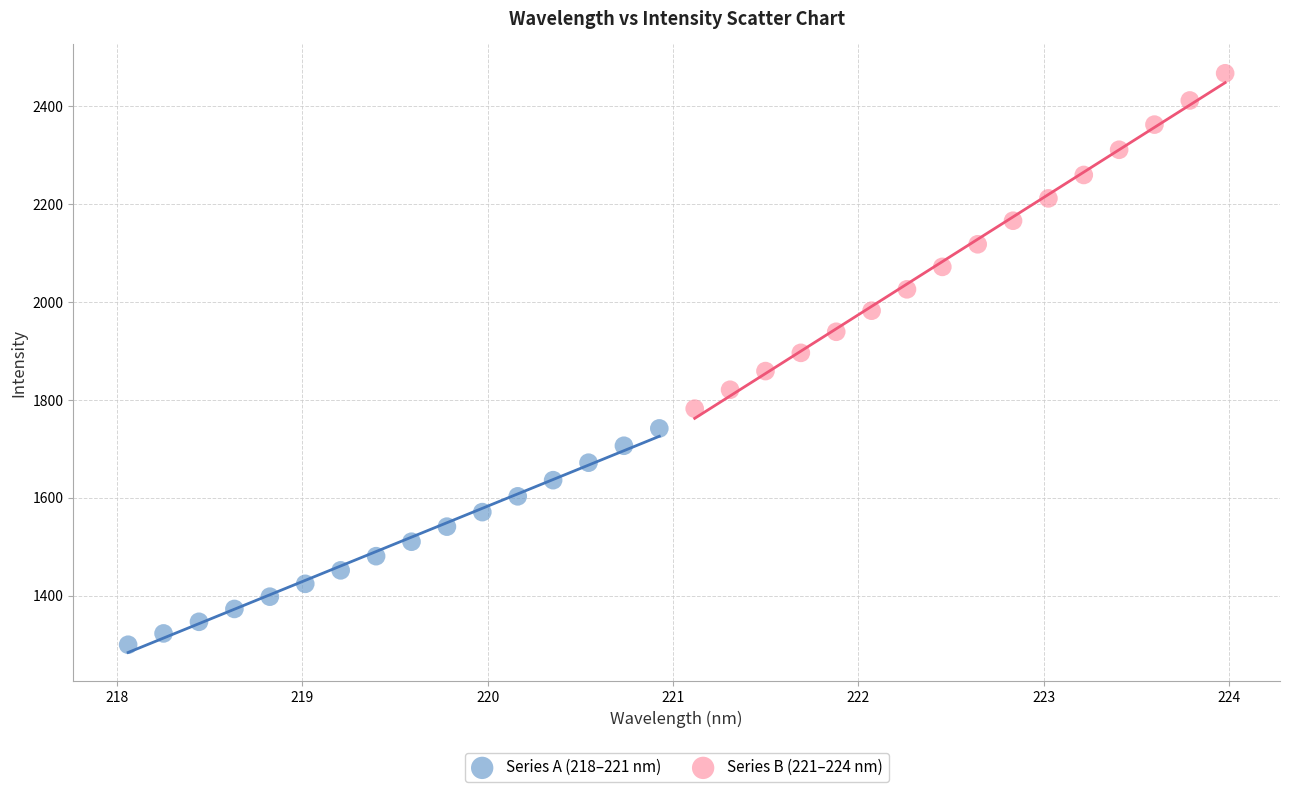

Which series reaches the minimum Y coordinate?

Series A (218–221 nm)